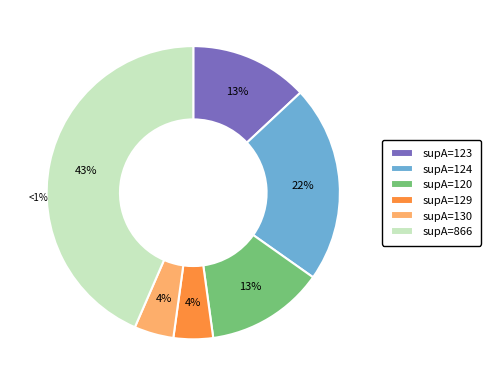

Is the sum of supA=123 and supA=120 greater than half?

No